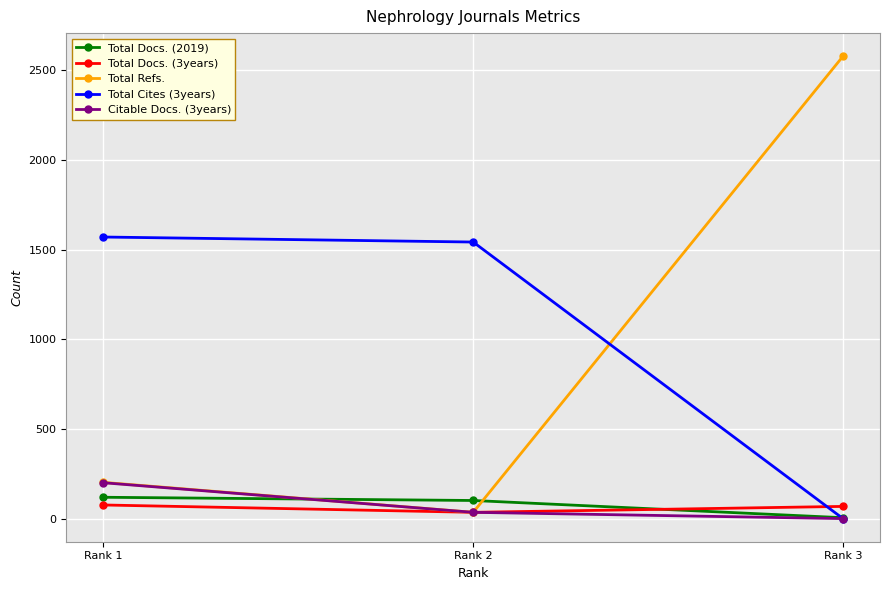

What is the sum of all Total Cites (3years) values?

3112